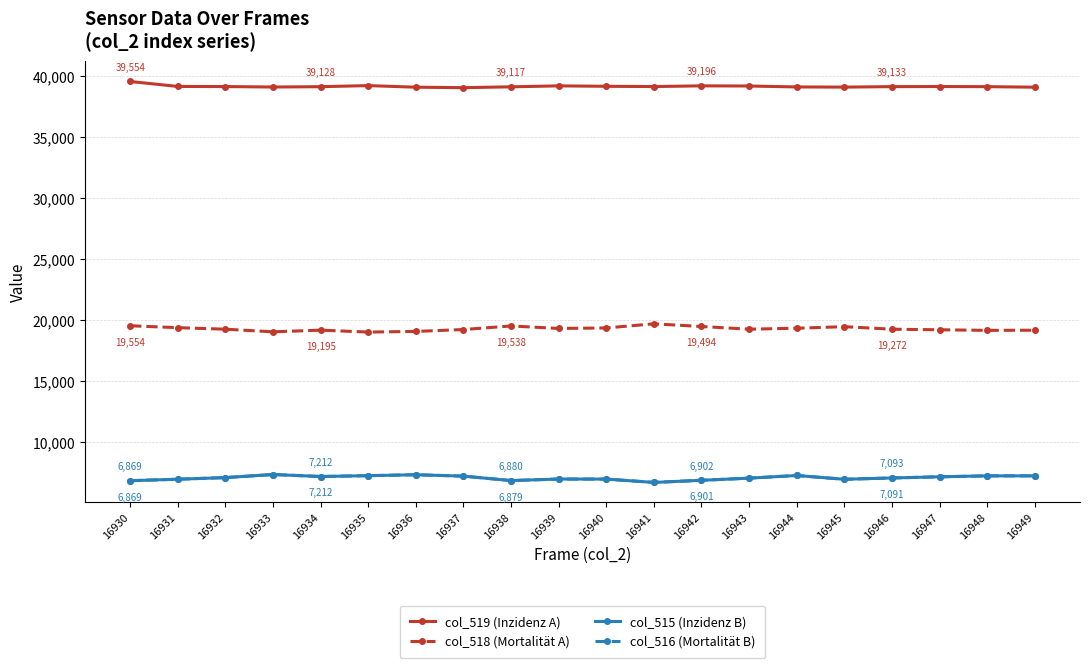

True or false: col_518 (Mortalität A) and col_516 (Mortalität B) cross at least once.

False